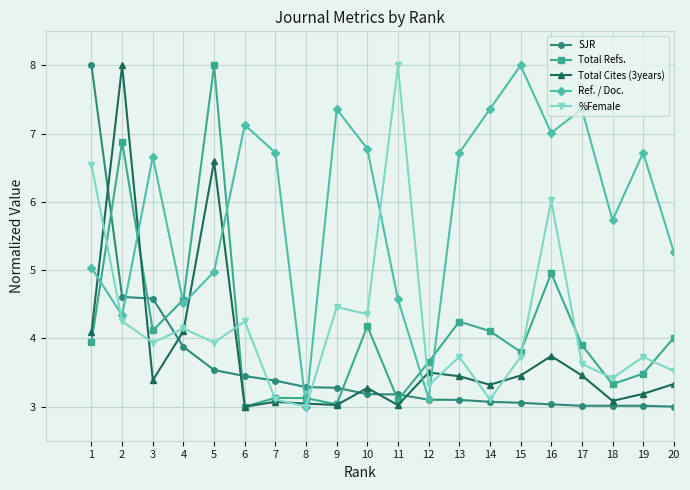

Between 2 and 4, which series saw the biggest shift?

Total Cites (3years)